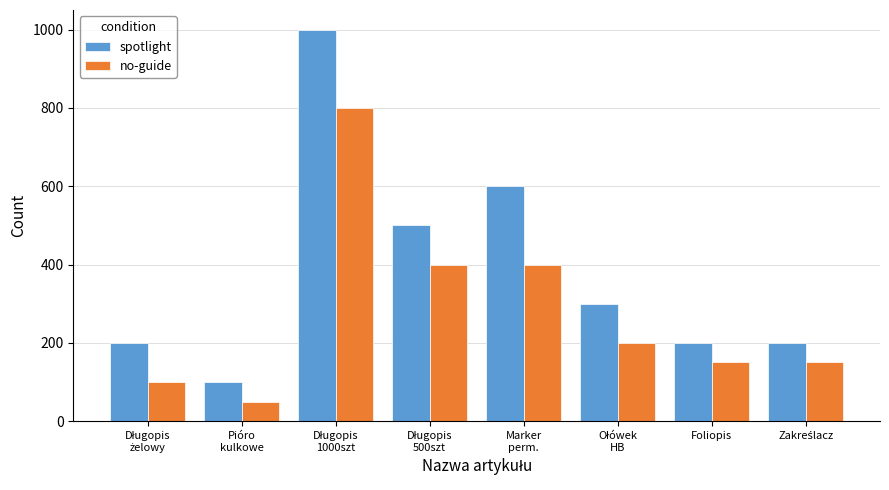

Reading left to right, list all the values displayed in this chart.

spotlight: 200	100	1000	500	600	300	200	200
no-guide: 100	50	800	400	400	200	150	150